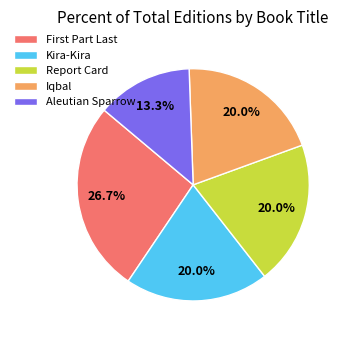

What is the total percentage of Kira-Kira and Aleutian Sparrow?

33.3%